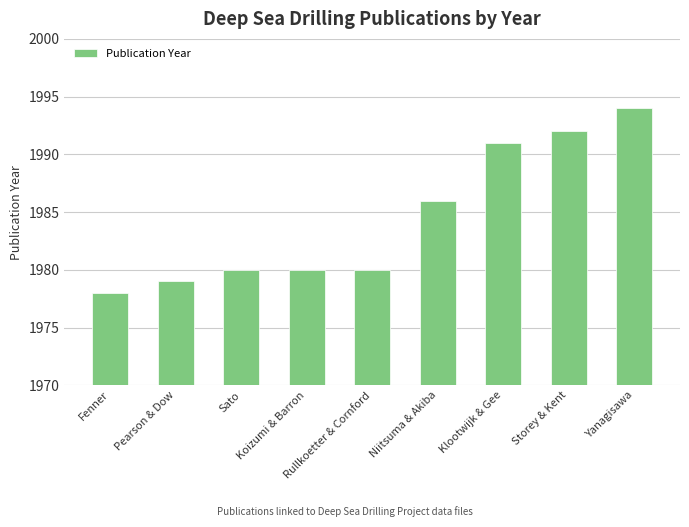

What is the label of the 3rd bar from the left?

Sato